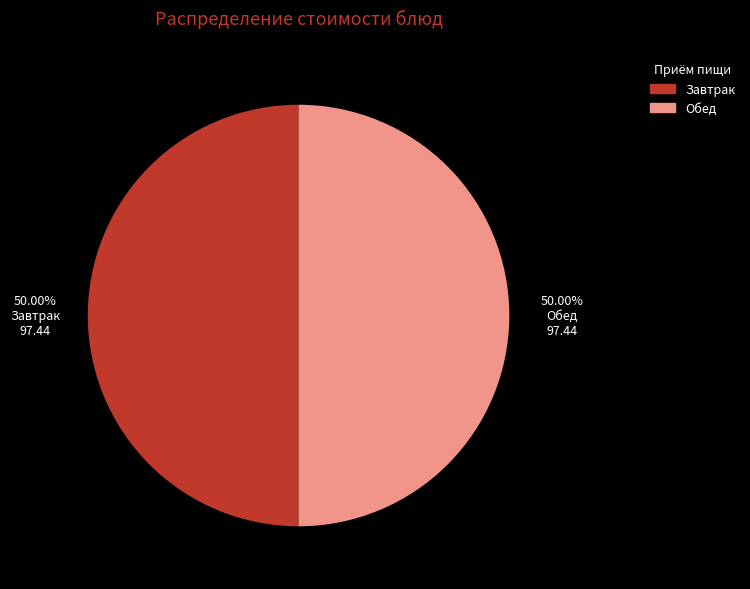

How many segments does this pie chart have?

2